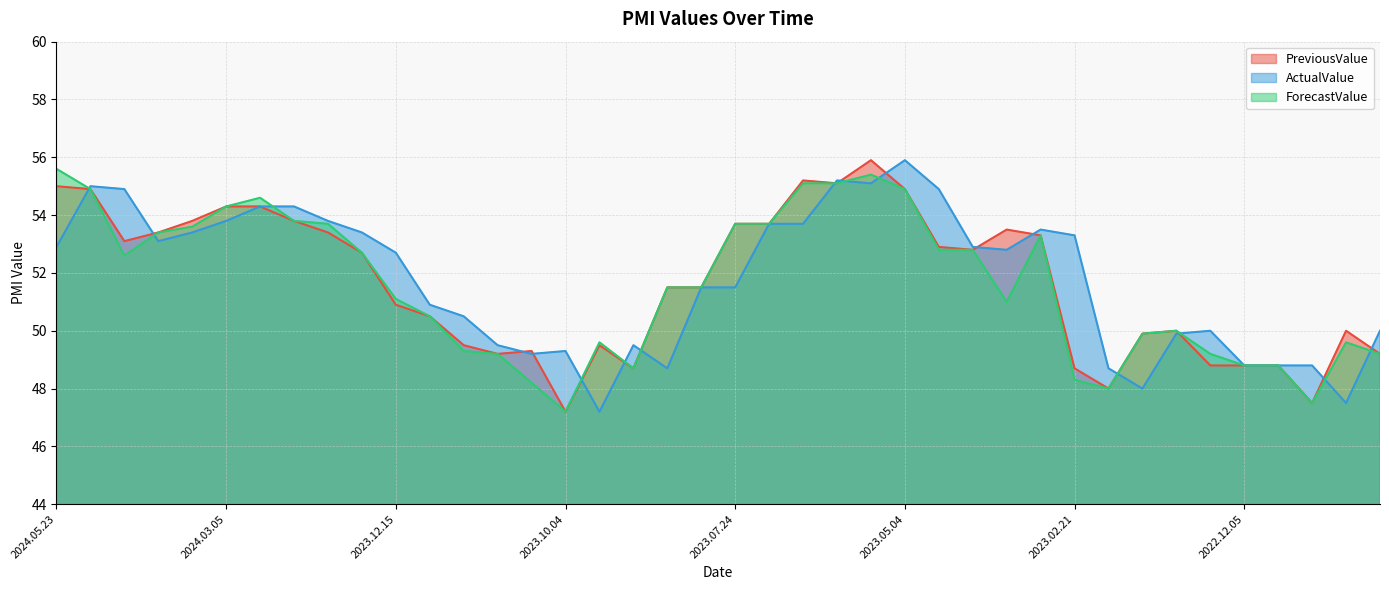

Reading right to left, transcribe all the data shown in this chart.

PreviousValue: 49.2	50.0	47.5	48.8	48.8	48.8	50.0	49.9	48.0	48.7	53.3	53.5	52.8	52.9	54.9	55.9	55.1	55.2	53.7	53.7	51.5	51.5	48.7	49.5	47.2	49.3	49.2	49.5	50.5	50.9	52.7	53.4	53.8	54.3	54.3	53.8	53.4	53.1	54.9	55.0
ActualValue: 50.0	47.5	48.8	48.8	48.8	50.0	49.9	48.0	48.7	53.3	53.5	52.8	52.9	54.9	55.9	55.1	55.2	53.7	53.7	51.5	51.5	48.7	49.5	47.2	49.3	49.2	49.5	50.5	50.9	52.7	53.4	53.8	54.3	54.3	53.8	53.4	53.1	54.9	55.0	52.9
ForecastValue: 49.2	49.6	47.5	48.8	48.8	49.2	50.0	49.9	48.0	48.3	53.3	51.0	52.8	52.8	54.9	55.4	55.1	55.1	53.7	53.7	51.5	51.5	48.7	49.6	47.2	48.2	49.2	49.3	50.5	51.1	52.7	53.7	53.8	54.6	54.3	53.6	53.4	52.6	54.9	55.6